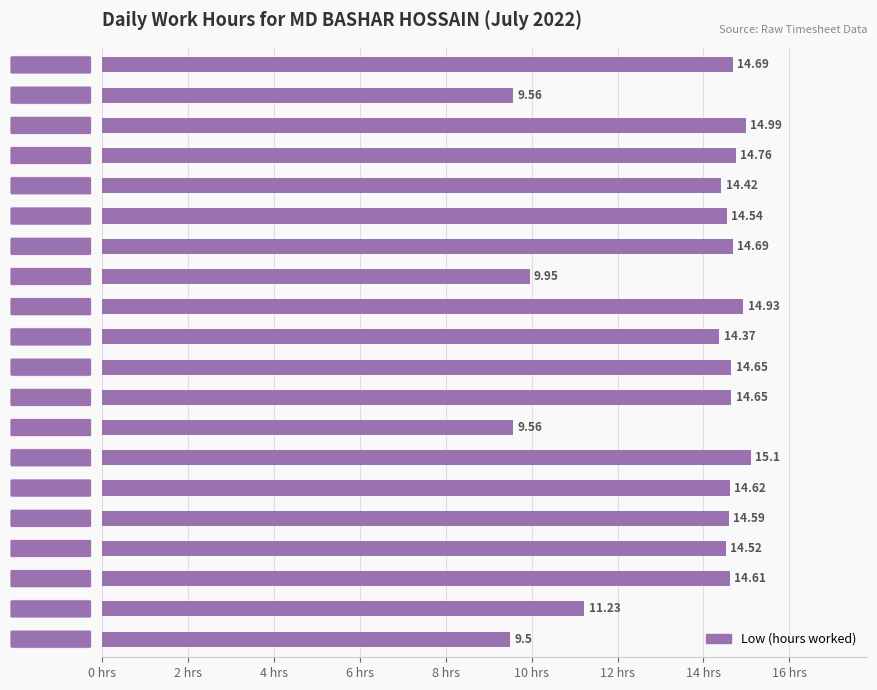

What is the difference between the maximum and minimum values?

5.6